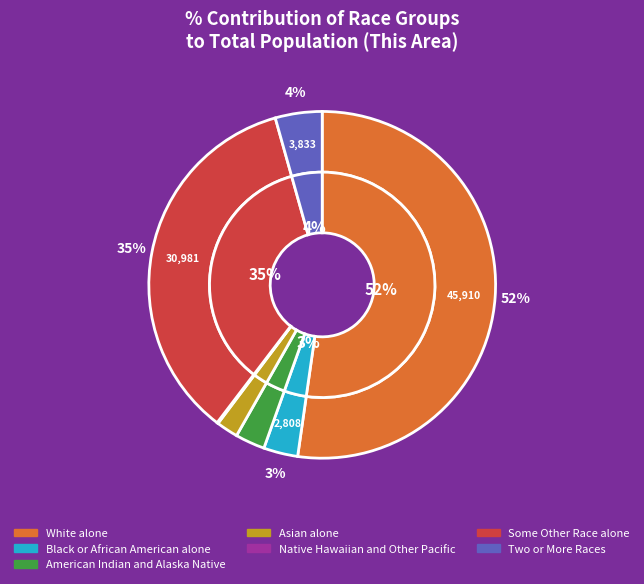

What is the change in value from White alone to American Indian and Alaska Native?

-43483